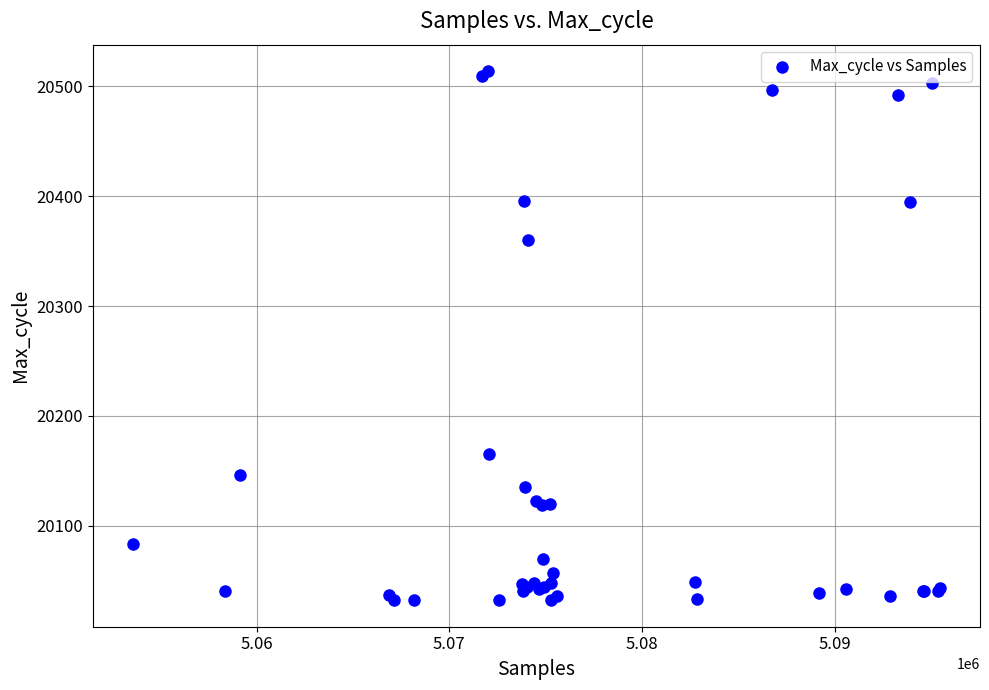

What Y value in the scatter plot is closest to 20273?

20360